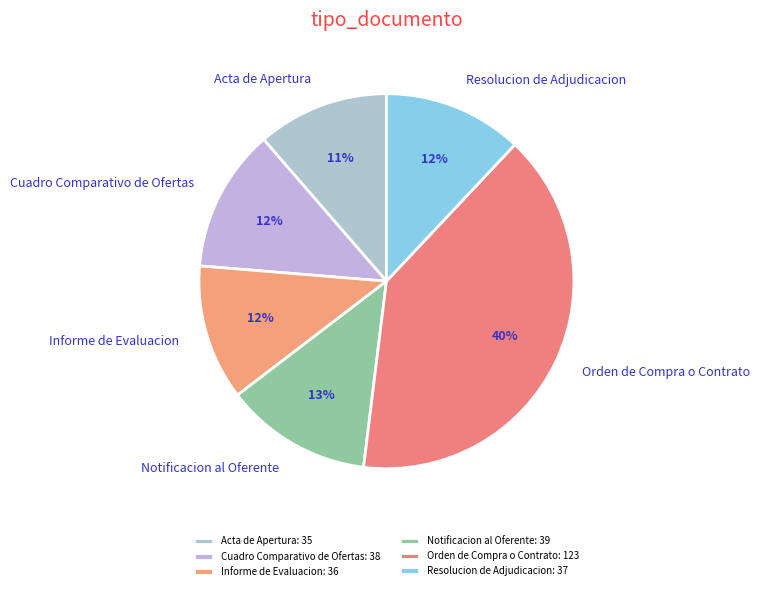

To the nearest percent, what portion does Resolucion de Adjudicacion represent?

12%